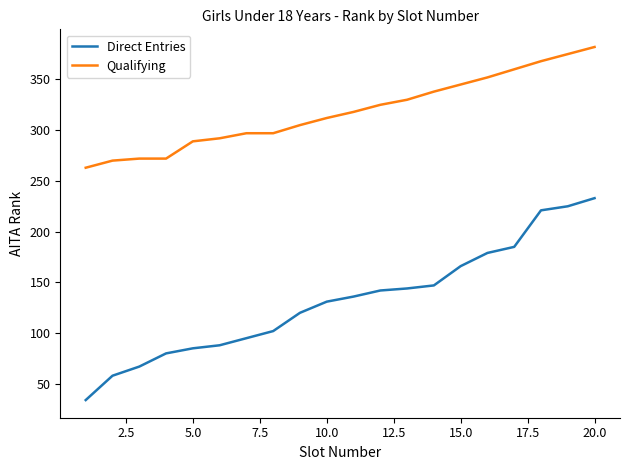

What is the highest value of the Qualifying series?

382